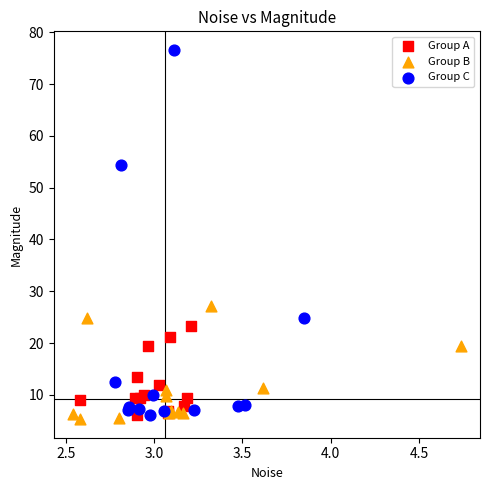

Which series has the largest Y range (max minus min)?

Group C